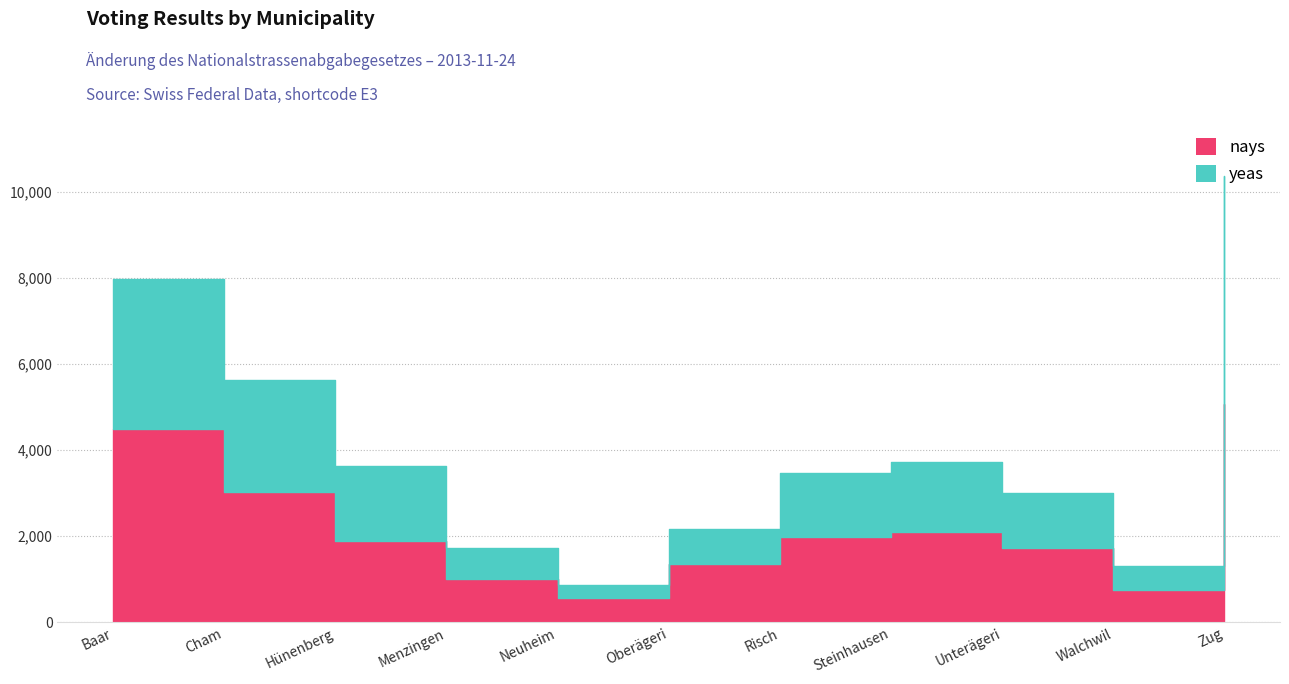

How many categories are shown in the chart?

11